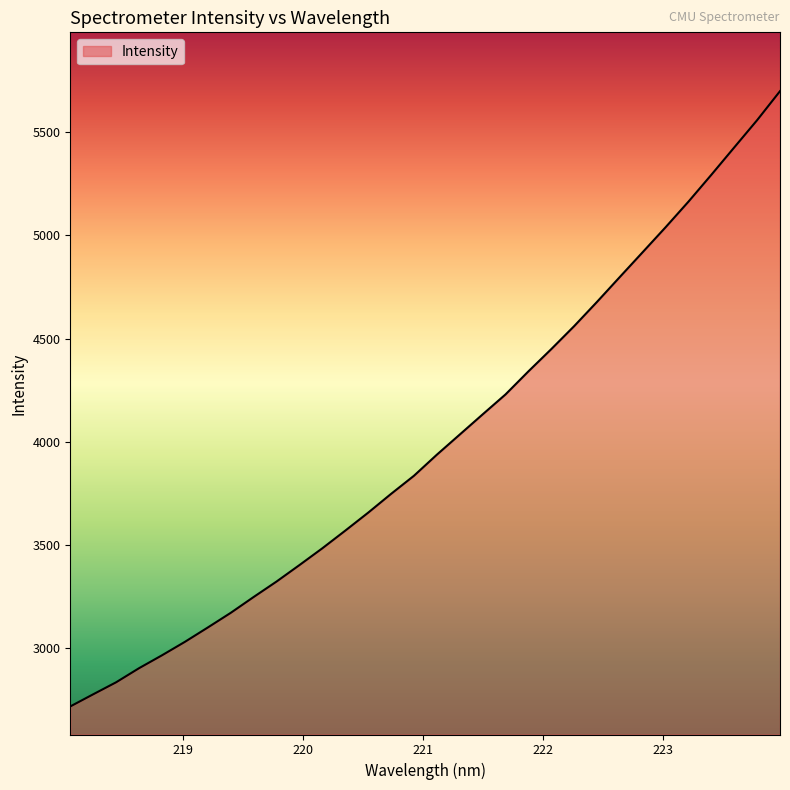

What is the minimum value shown in the chart?

2718.3